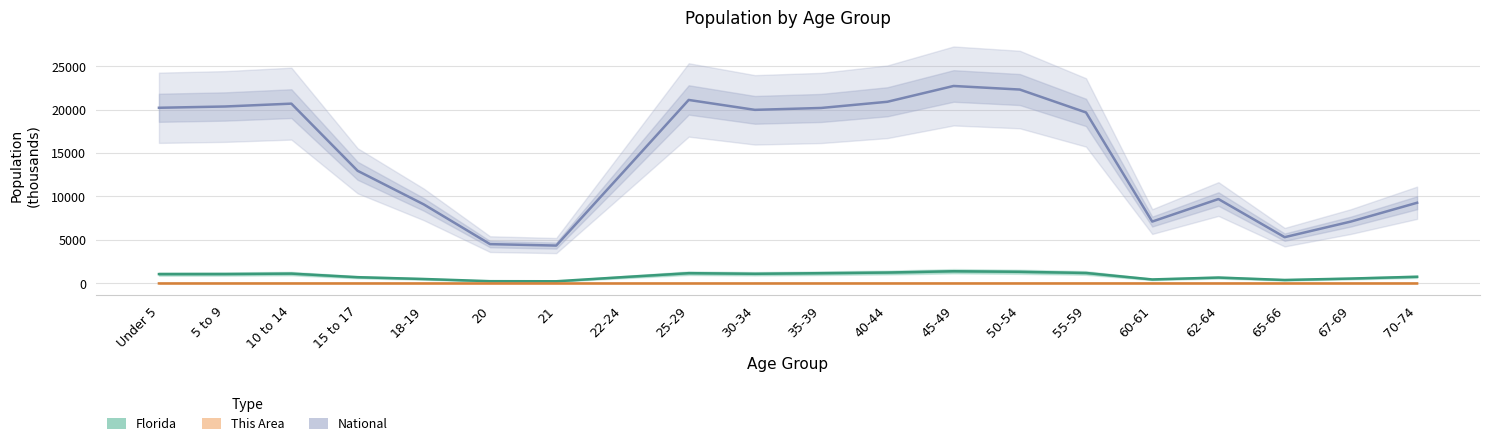

True or false: This Area has more than 1 points higher than both neighbors.

True